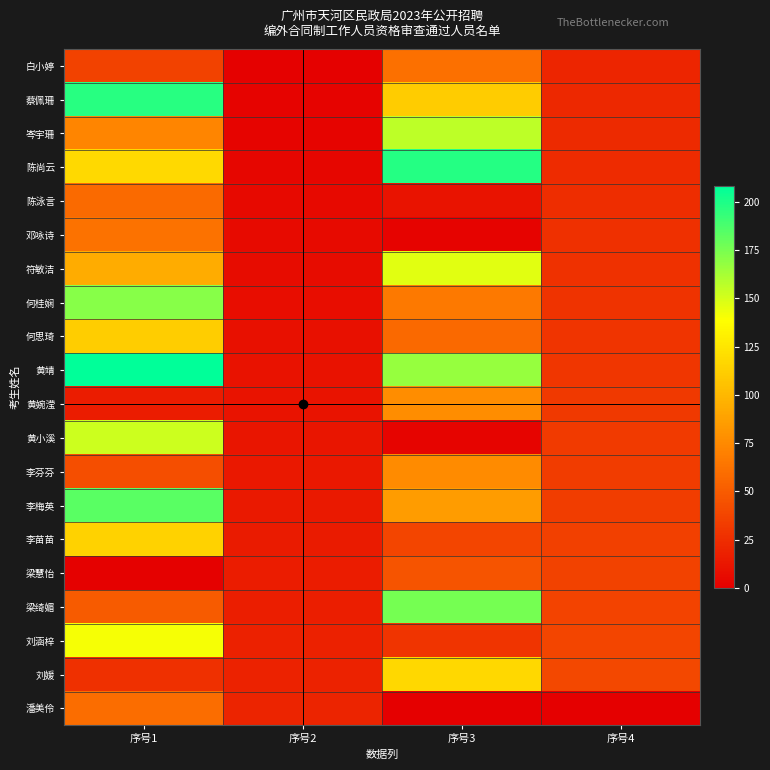

What is the total value across all series at 序号2?

210